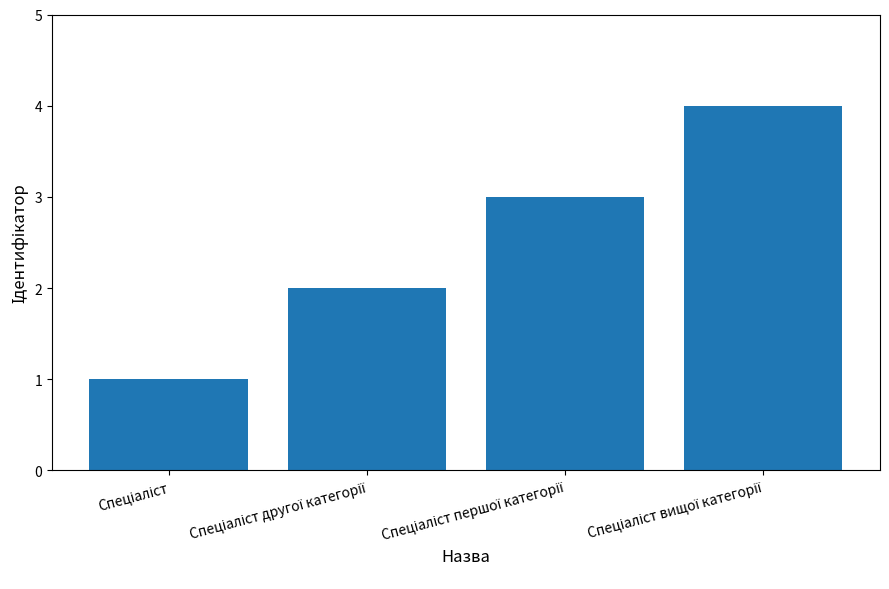

What is the maximum value shown in the chart?

4